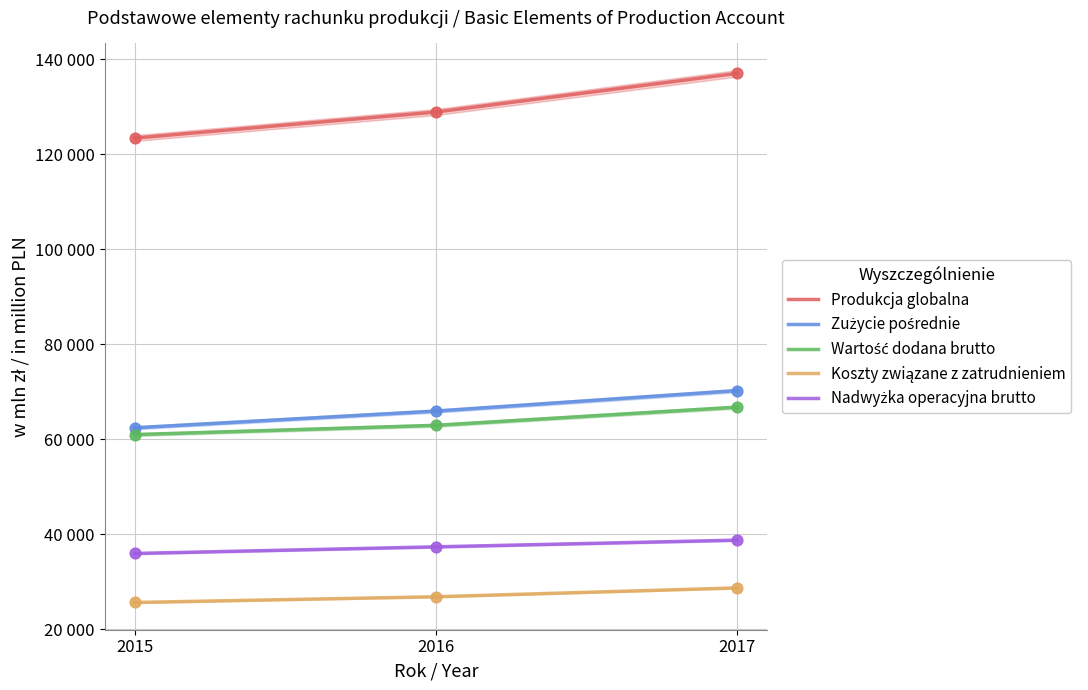

What are all the series names shown in the legend?

Produkcja globalna, Zużycie pośrednie, Wartość dodana brutto, Koszty związane z zatrudnieniem, Nadwyżka operacyjna brutto